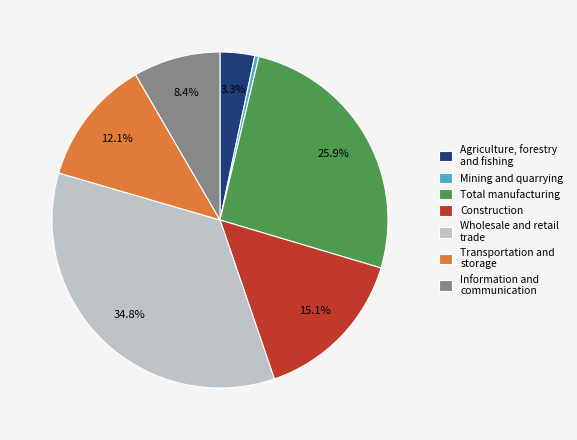

What percentage do Total manufacturing and Transportation and storage together represent?

38.0%